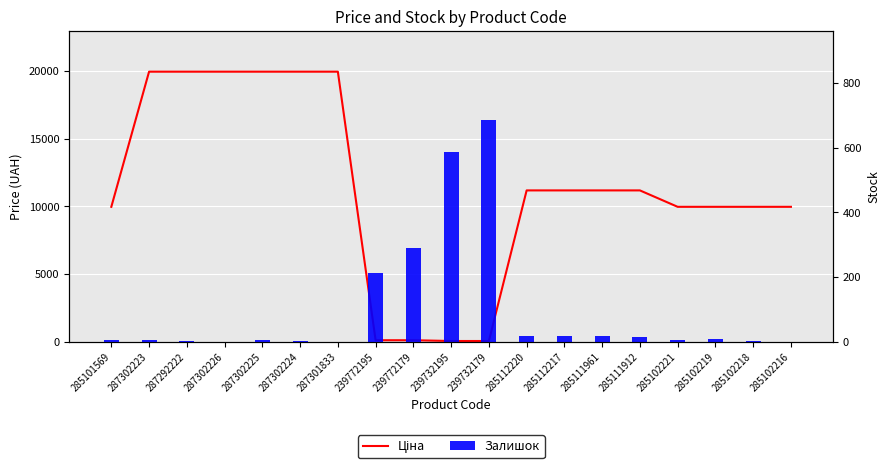

Reading right to left, extract all data points from this chart.

Ціна: 285102216=9975.0	285102218=9975.0	285102219=9975.0	285102221=9975.0	285111912=11188.2	285111961=11188.2	285112217=11188.2	285112220=11188.2	239732179=57.0	239732195=57.0	239772179=114.1	239772195=114.1	287301833=19964.2	287302224=19964.2	287302225=19964.2	287302226=19964.2	287292222=19964.2	287302223=19964.2	285101569=9975.0
Залишок: 285102216=0.0	285102218=3.0	285102219=9.0	285102221=5.0	285111912=15.0	285111961=17.0	285112217=17.0	285112220=17.0	239732179=686.0	239732195=588.0	239772179=290.0	239772195=214.0	287301833=0.0	287302224=3.0	287302225=5.0	287302226=0.0	287292222=2.0	287302223=7.0	285101569=7.0